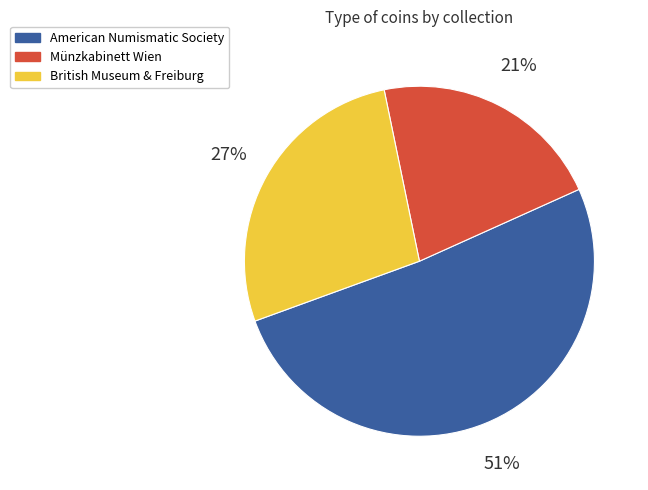

To the nearest percent, what is the difference between the largest and smallest slice percentages?

30%